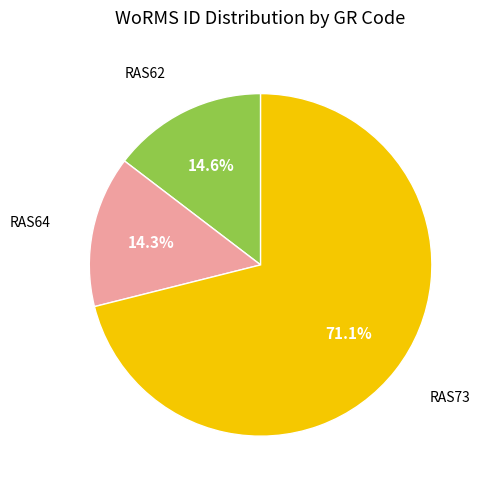

Is there a majority slice in this chart?

Yes